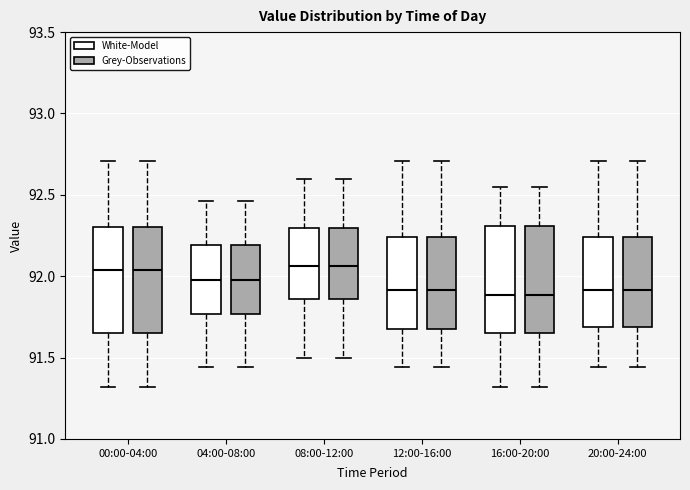

Where does the median line of the box for 20:00-24:00 (White-Model) sit on the y-axis? The values are not printed on the chart, so give them approximately, as read against the axis.

91.90